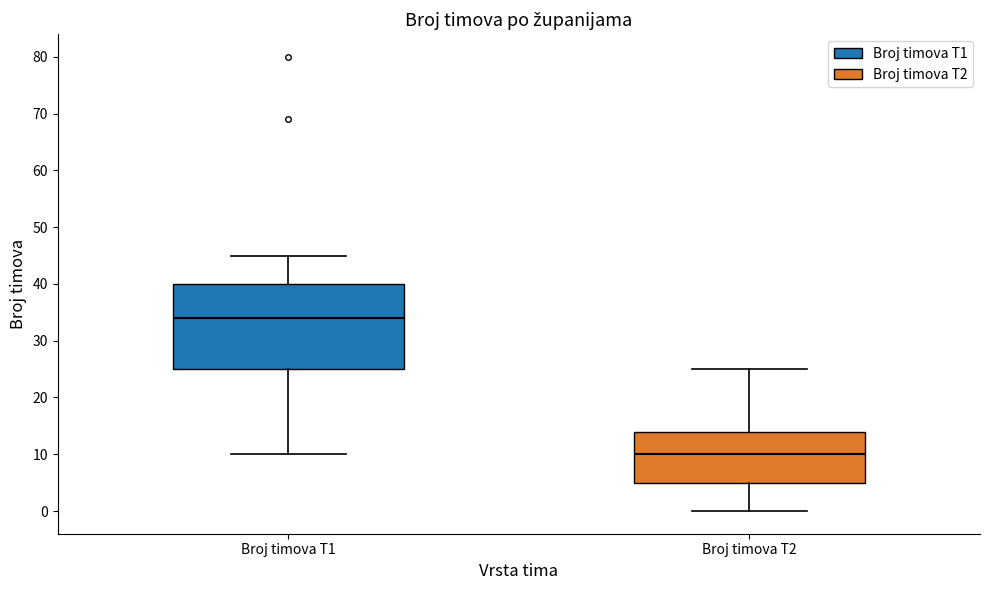

Reading left to right, transcribe this box plot: for each box, give where its median line is, the range the box spans, and where its two whiskers end, as read against the y-axis. The values are not printed on the chart, so give them approximately, as read against the axis.

Broj timova T1: median 34, box 25 to 40, whiskers 10 to 45
Broj timova T2: median 10, box 5 to 14, whiskers 0 to 25